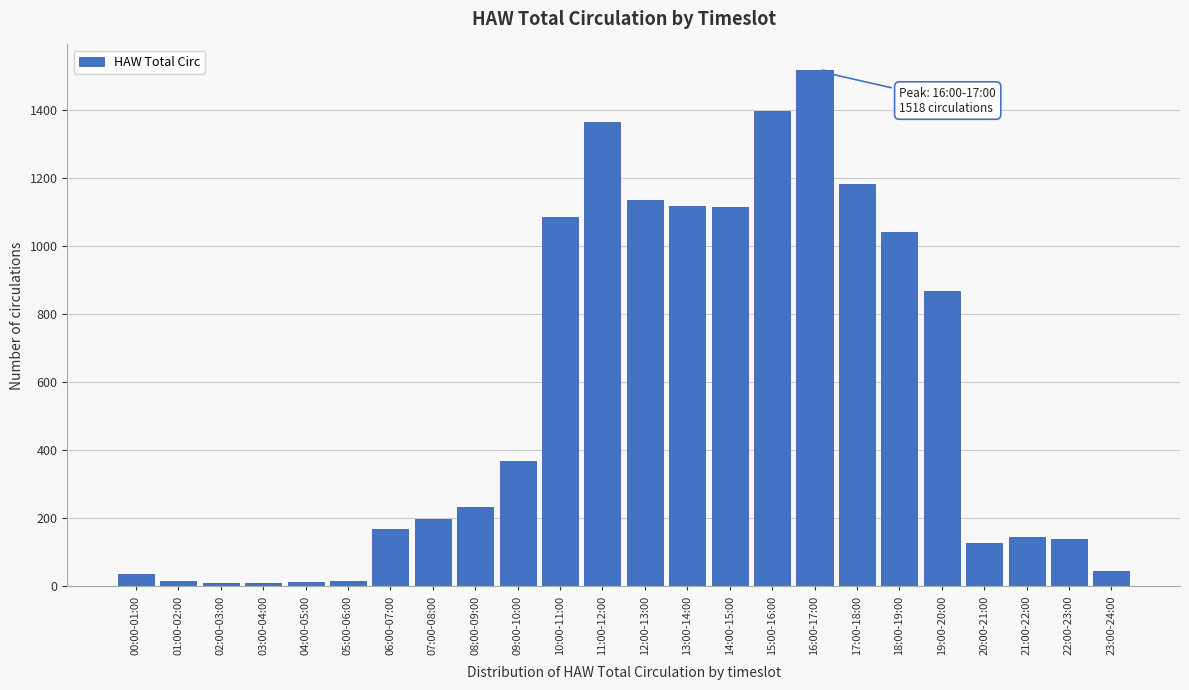

What is the average value?

556